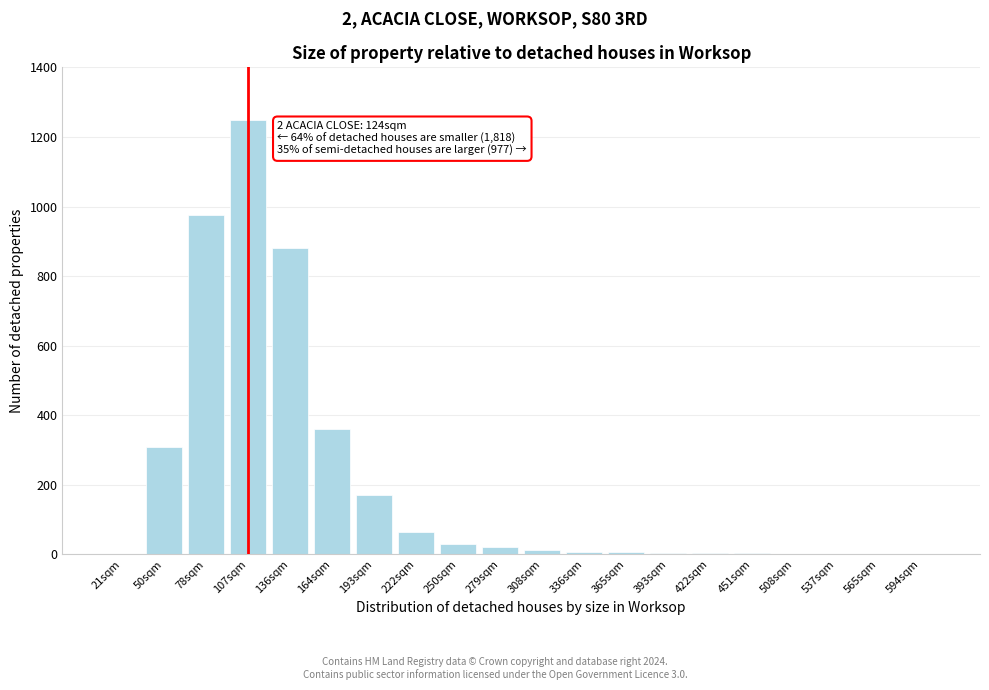

What is the greatest value displayed?

1250